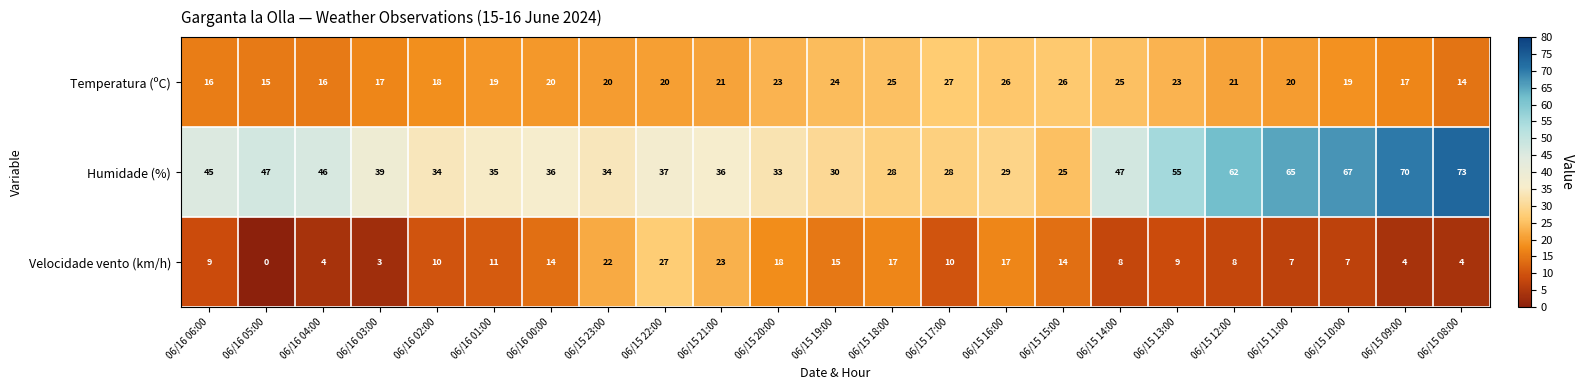

What is the sum of all Temperatura (ºC) values?

472